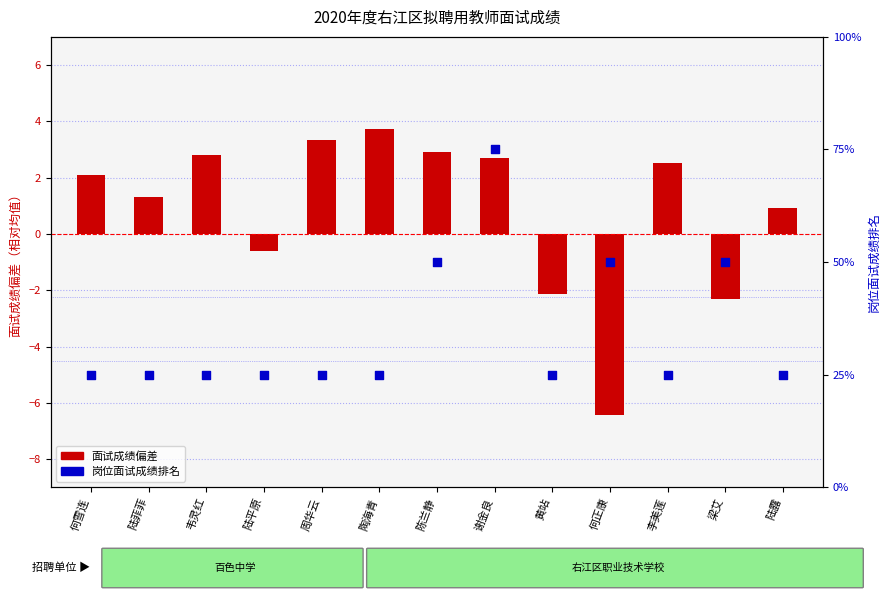

What are all the series names shown in the legend?

面试成绩偏差, 岗位面试成绩排名